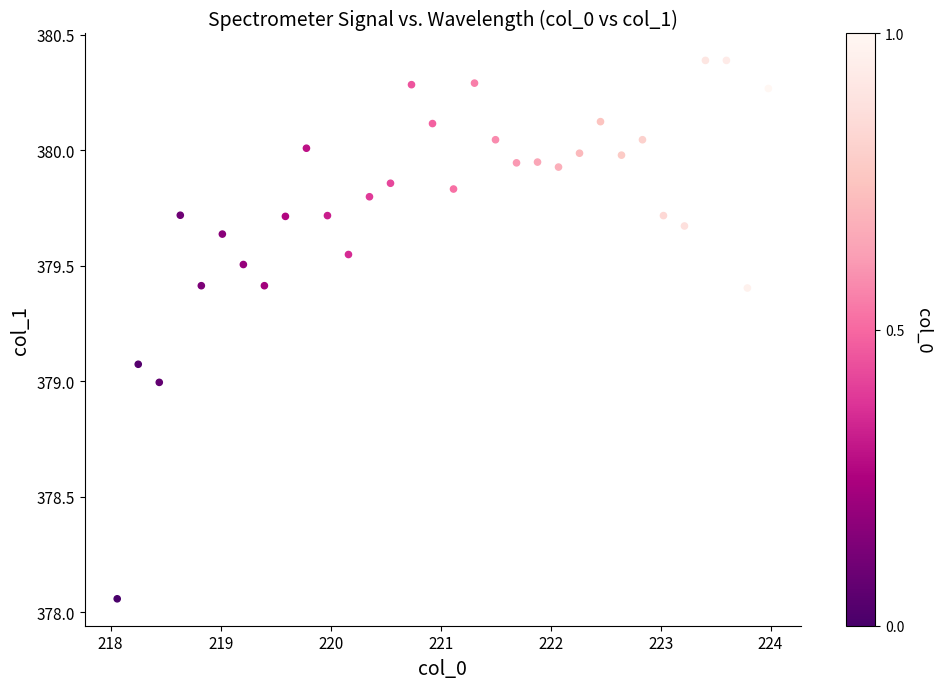

What is the range of Y values (max minus min)?

2.3